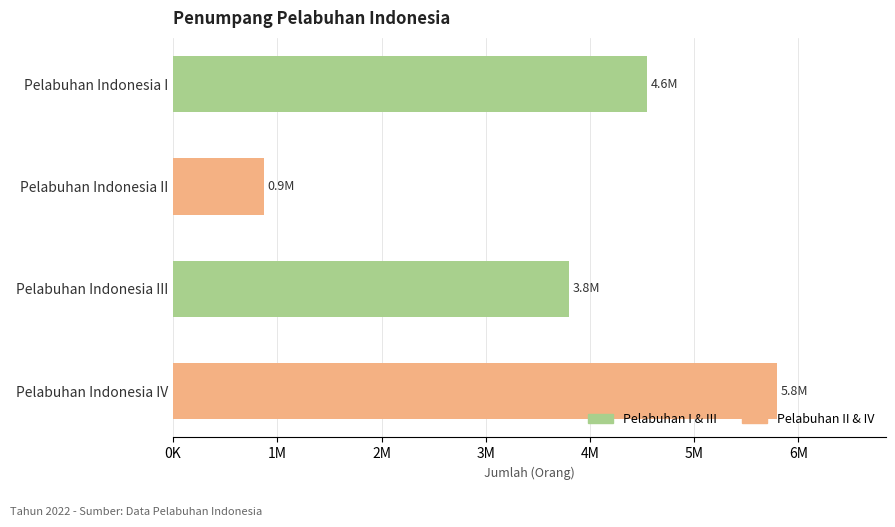

What is the maximum value shown in the chart?

5796957